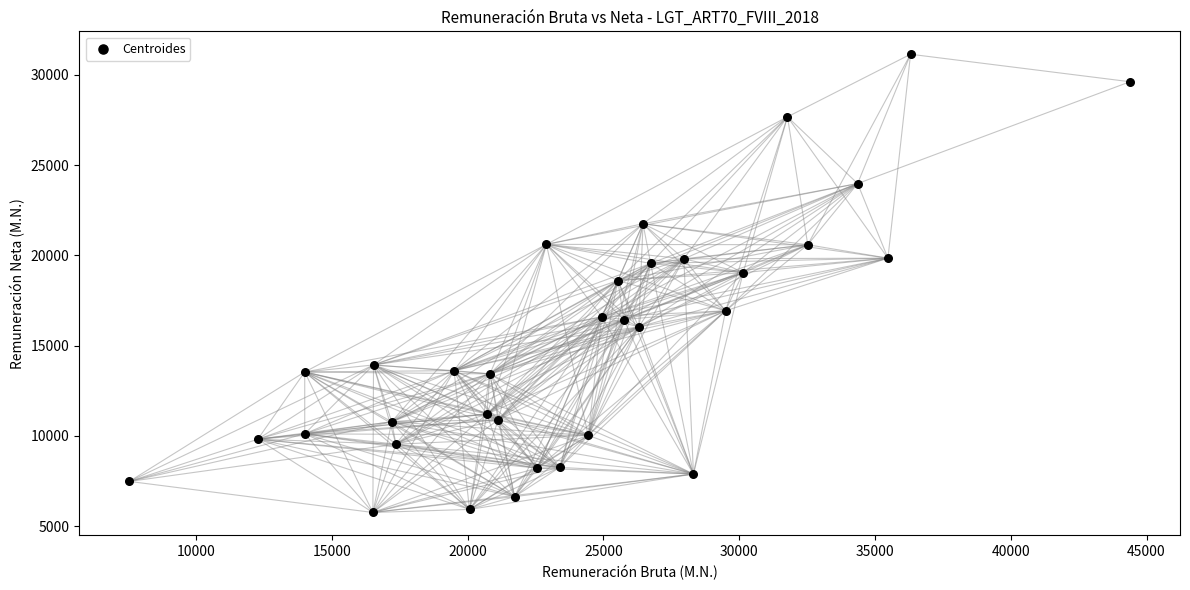

What is the range of X values (max minus min)?

36845.1